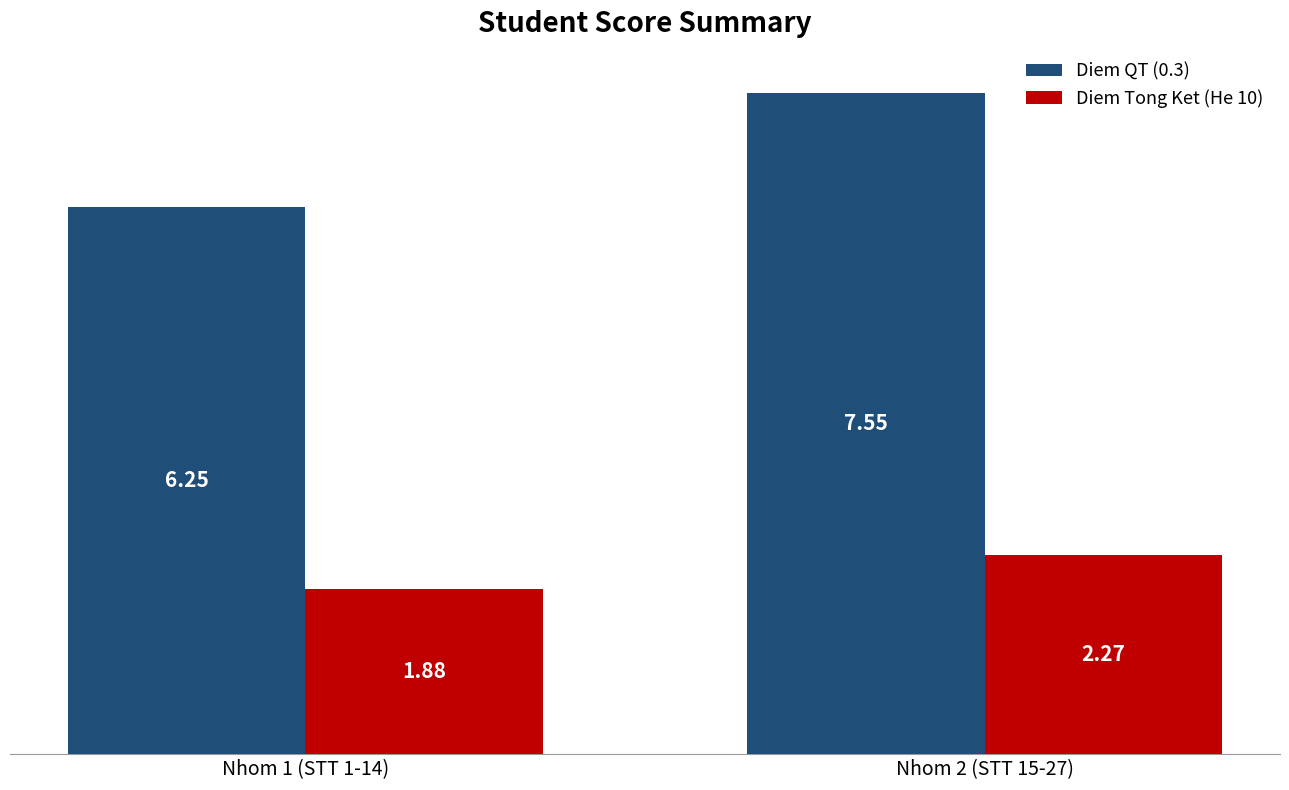

What is the total value across all series at Nhom 1 (STT 1-14)?

8.1